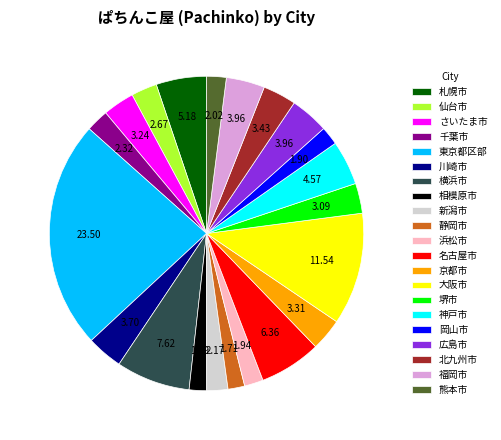

Combined, do 神戸市 and 京都市 account for over 50%?

No